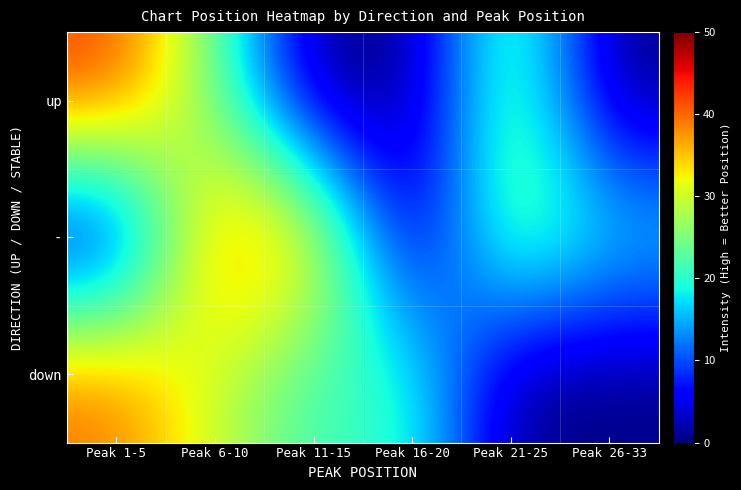

What is the greatest value displayed?

42.7